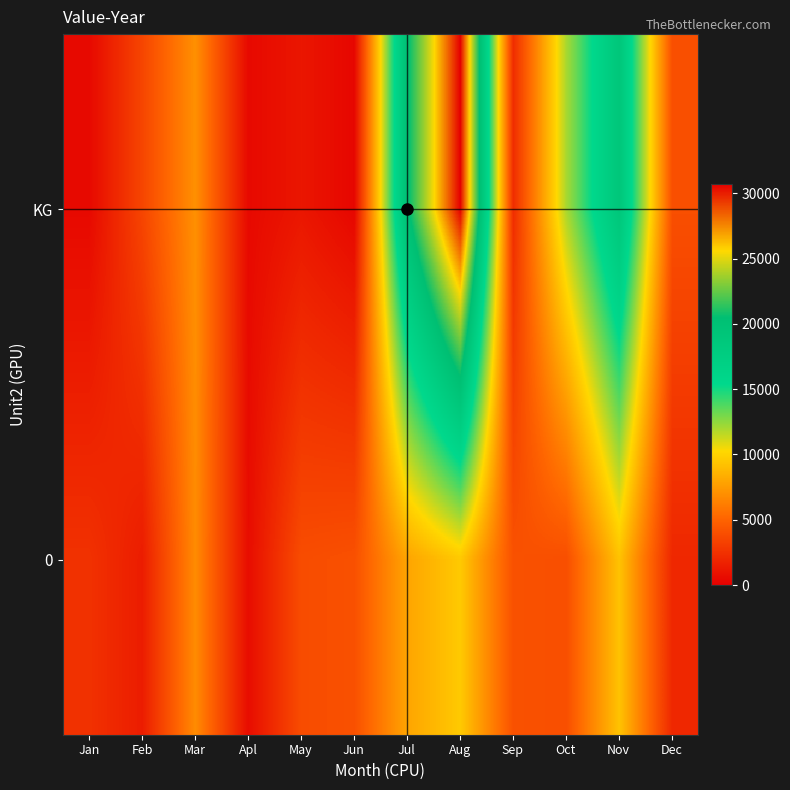

Reading left to right, extract all data points from this chart.

KG: Jan=485	Feb=3515	Mar=7033	Apl=495	May=1148	Jun=347	Jul=20268	Aug=30734	Sep=2291	Oct=11986	Nov=18951	Dec=4000
0: Jan=2520	Feb=1465	Mar=6811	Apl=663	May=3875	Jun=4057	Jul=7956	Aug=9576	Sep=4110	Oct=3964	Nov=9282	Dec=2030